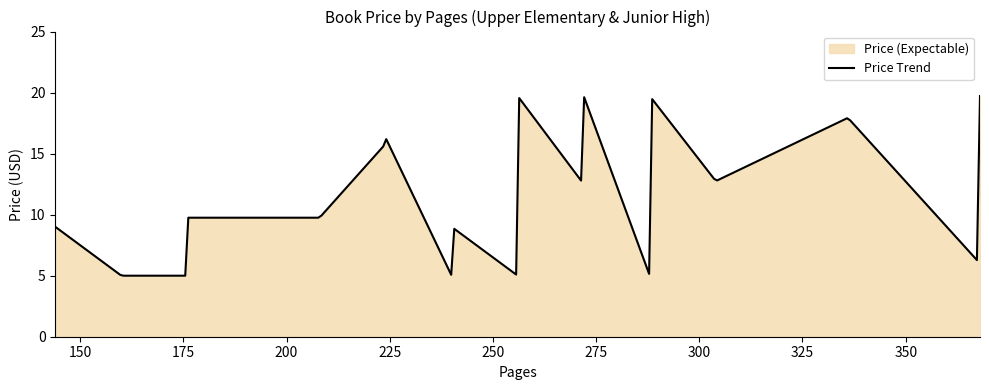

What is the maximum value shown in the chart?

19.7